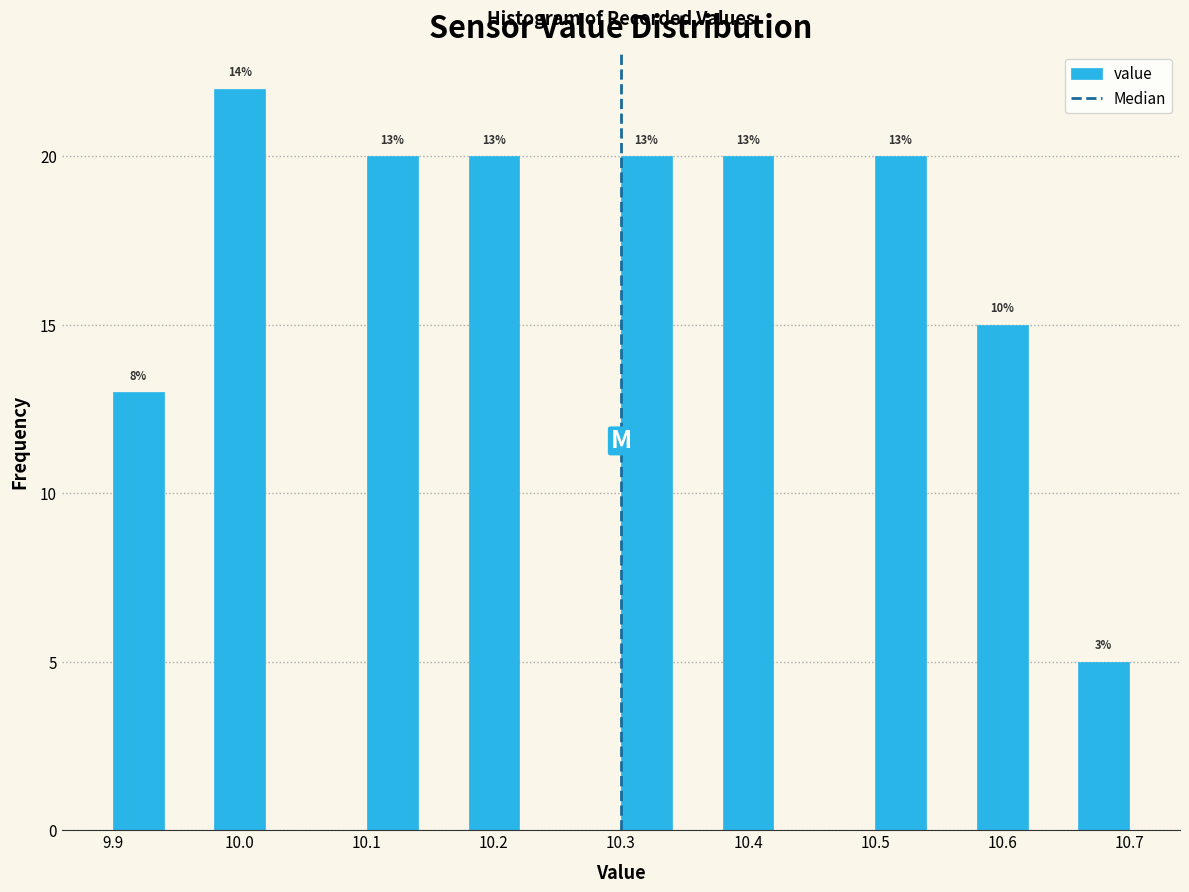

Over which range of the x-axis is the bar tallest?

9.98 to 10.02